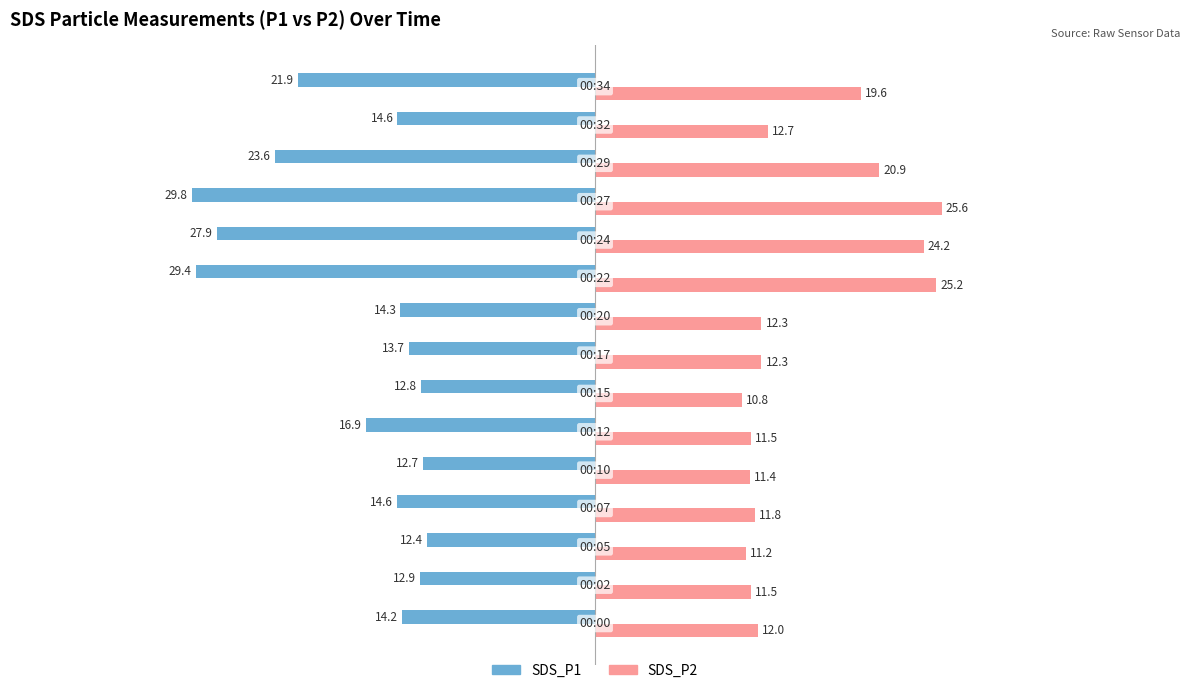

Rank the series by their maximum value, from lowest to highest.

SDS_P1, SDS_P2